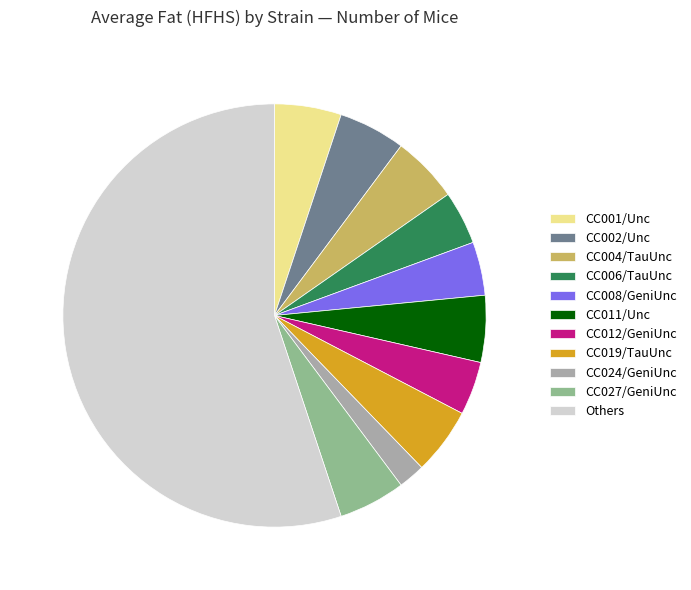

Which slice is the largest?

Others